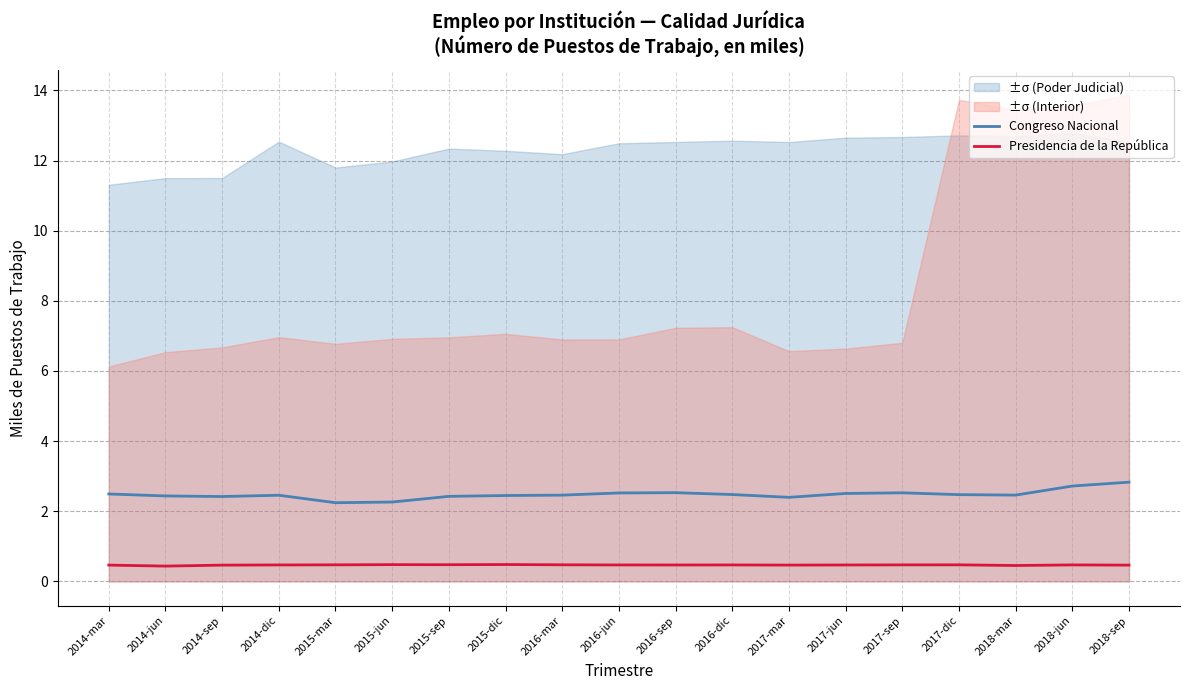

What is the spread (max minus min) of values at 2016-sep?

2.1